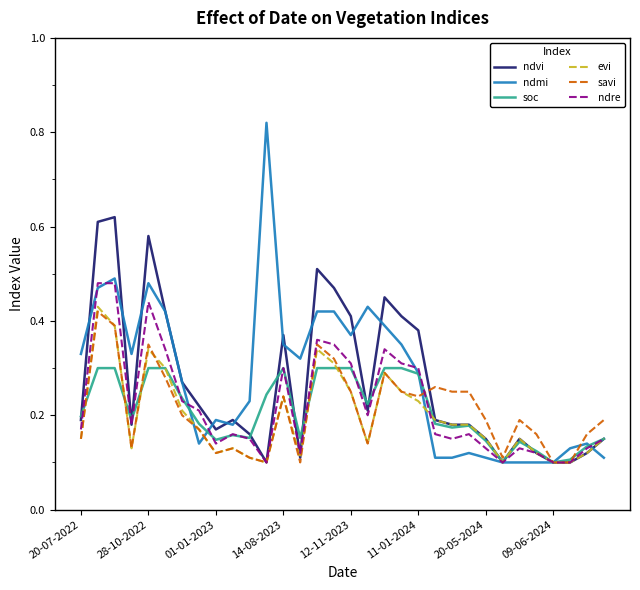

What are all the series names shown in the legend?

ndvi, ndmi, soc, evi, savi, ndre